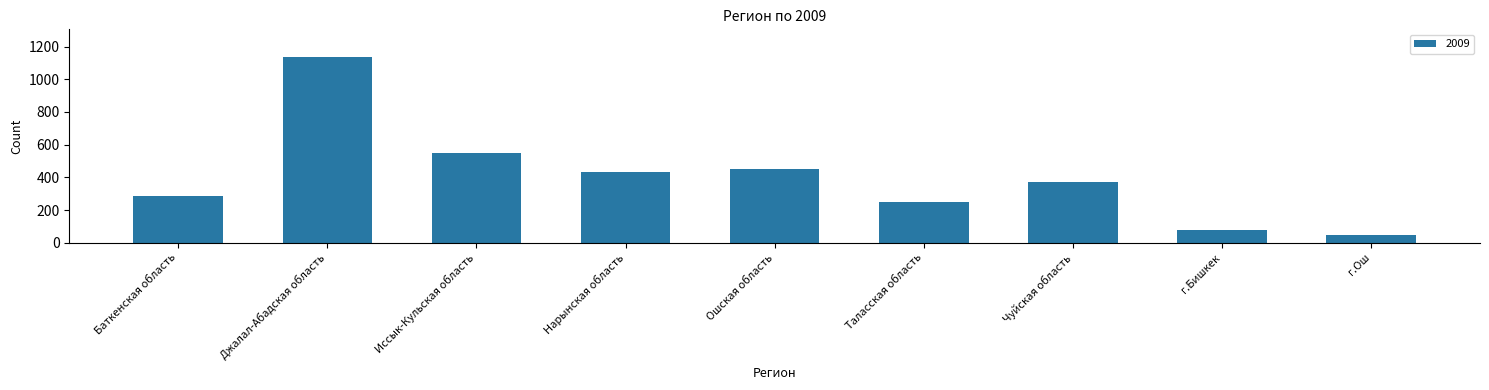

Rank the categories by value from lowest to highest.

г.Ош, г.Бишкек, Таласская область, Баткенская область, Чуйская область, Нарынская область, Ошская область, Иссык-Кульская область, Джалал-Абадская область